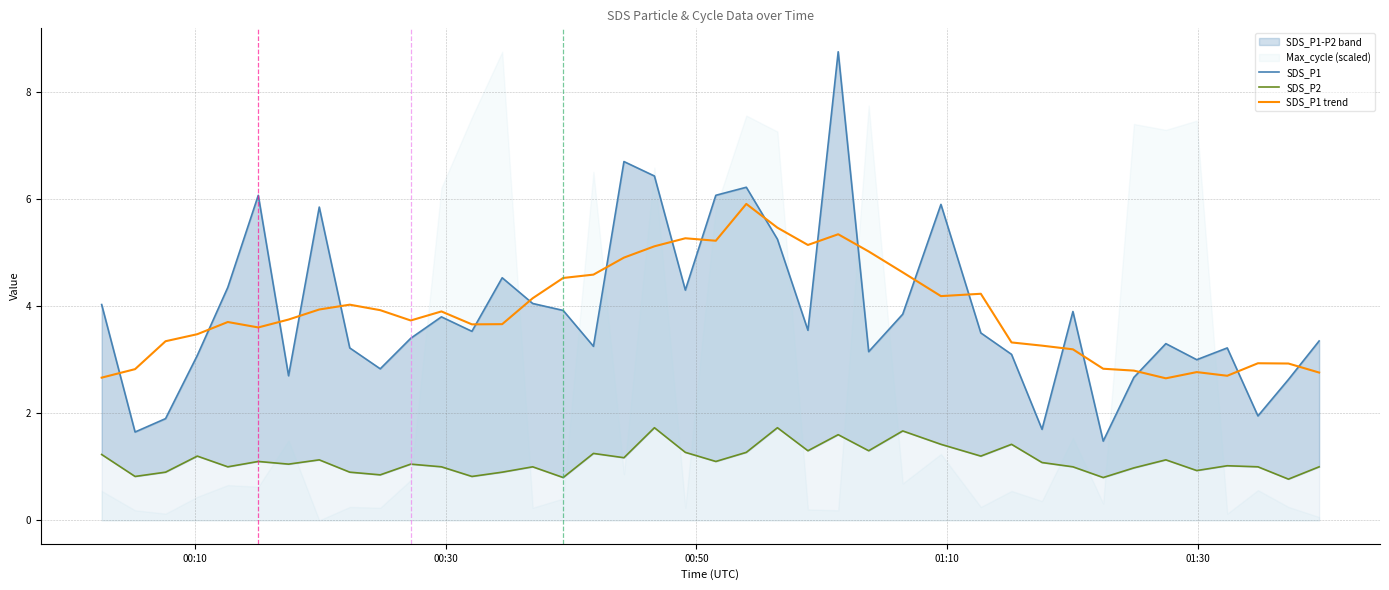

Where is SDS_P2 nearest to the value 1?

01:30